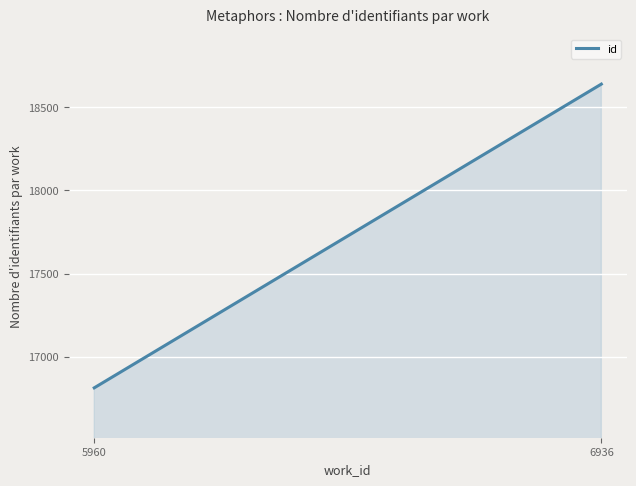

What is the minimum value shown in the chart?

16813.3